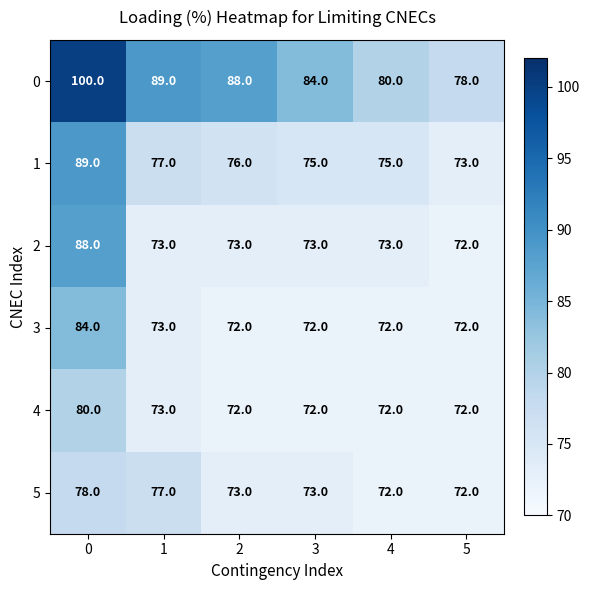

The value of 0 at 4 is 114. True or false?

False